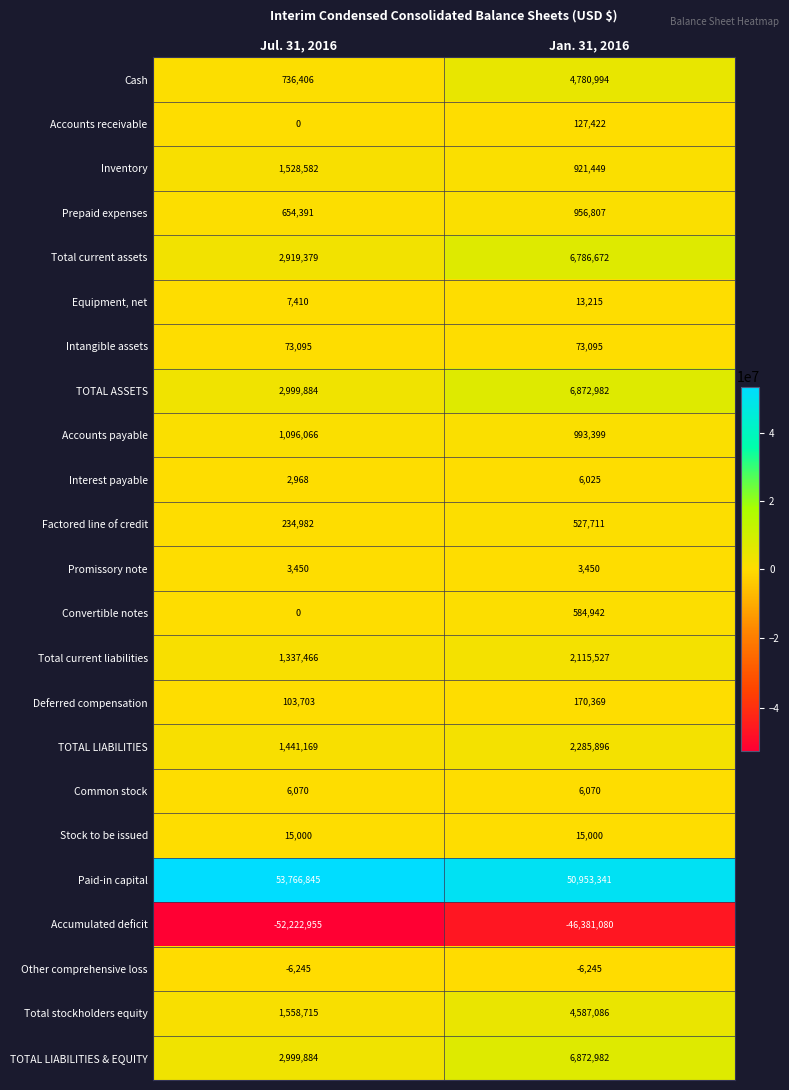

Which series has the widest spread of values?

Accumulated deficit